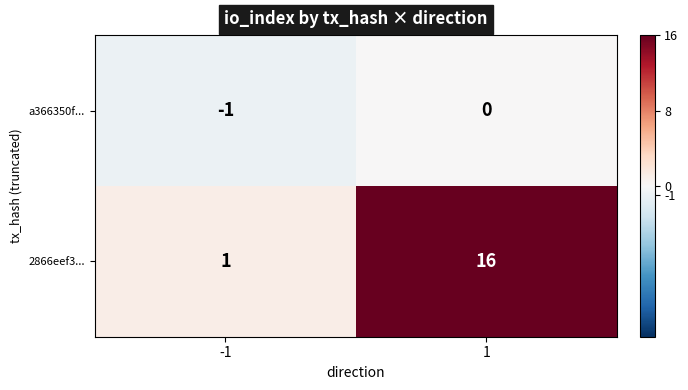

Which series has the largest range (max minus min)?

2866eef3...